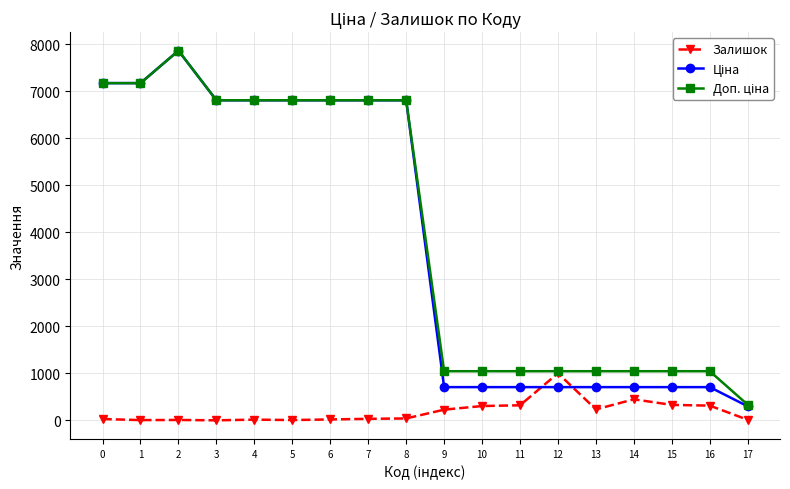

What is the greatest value displayed?

7864.1